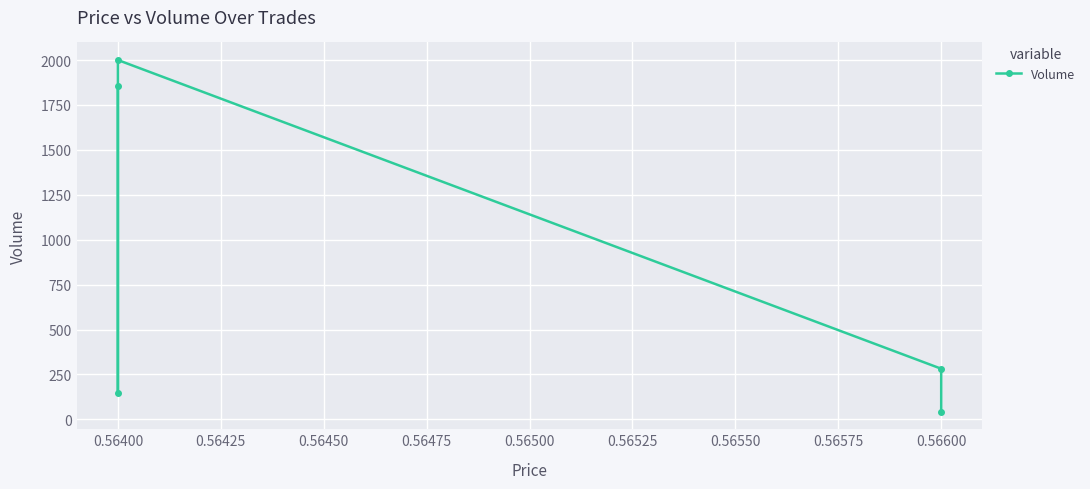

How many values exceed 282?

2